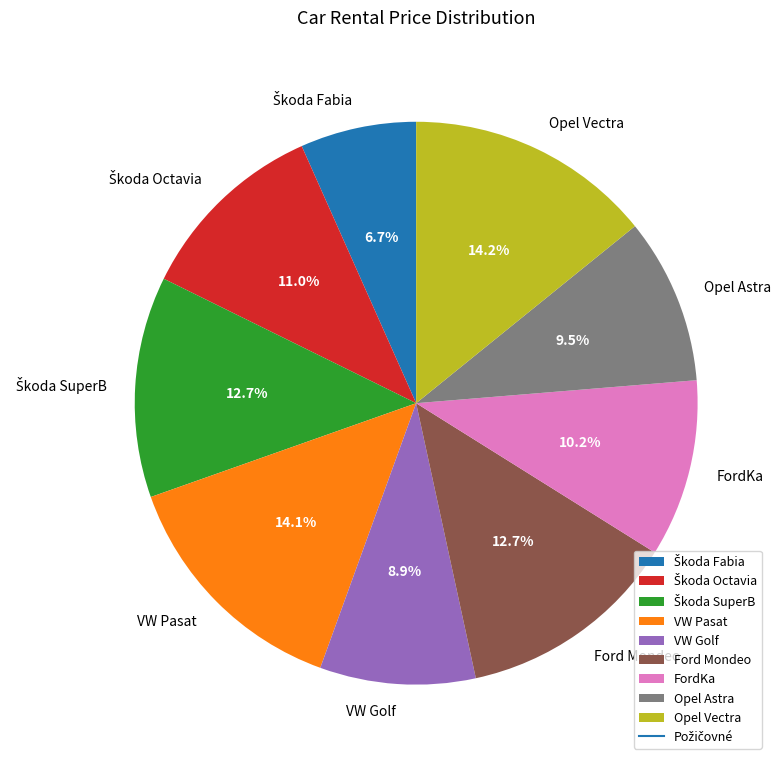

What is the ratio of the value at Opel Astra to the value at VW Pasat?

0.7